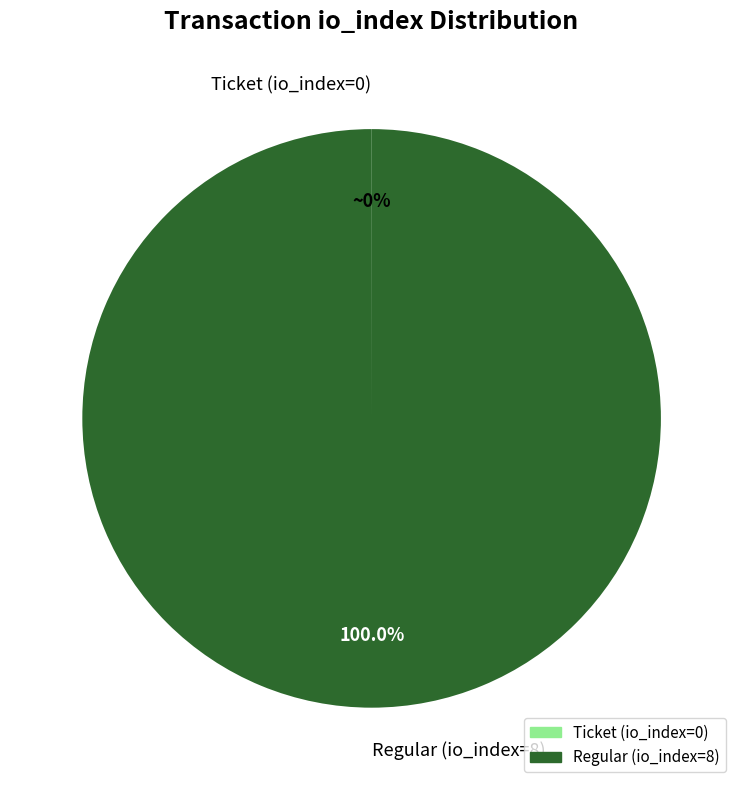

Does Regular (io_index=8) account for over 50% of the chart?

Yes